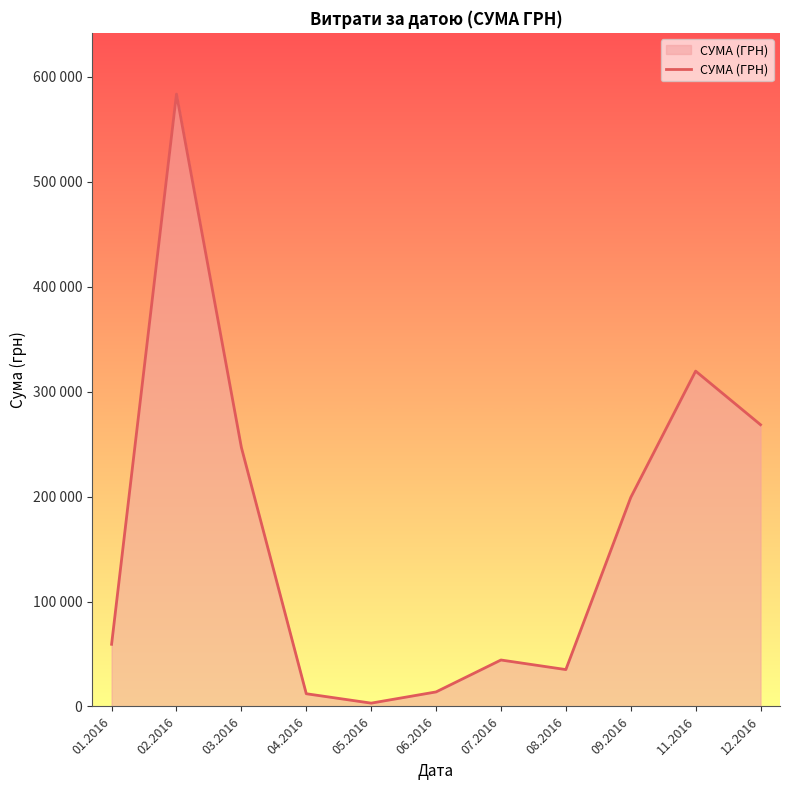

What position from the right is 12.2016?

1